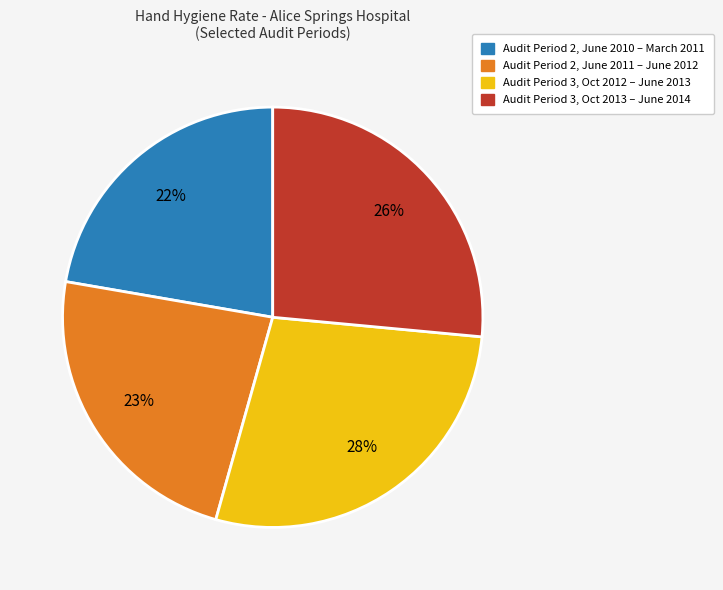

How many segments does this pie chart have?

4